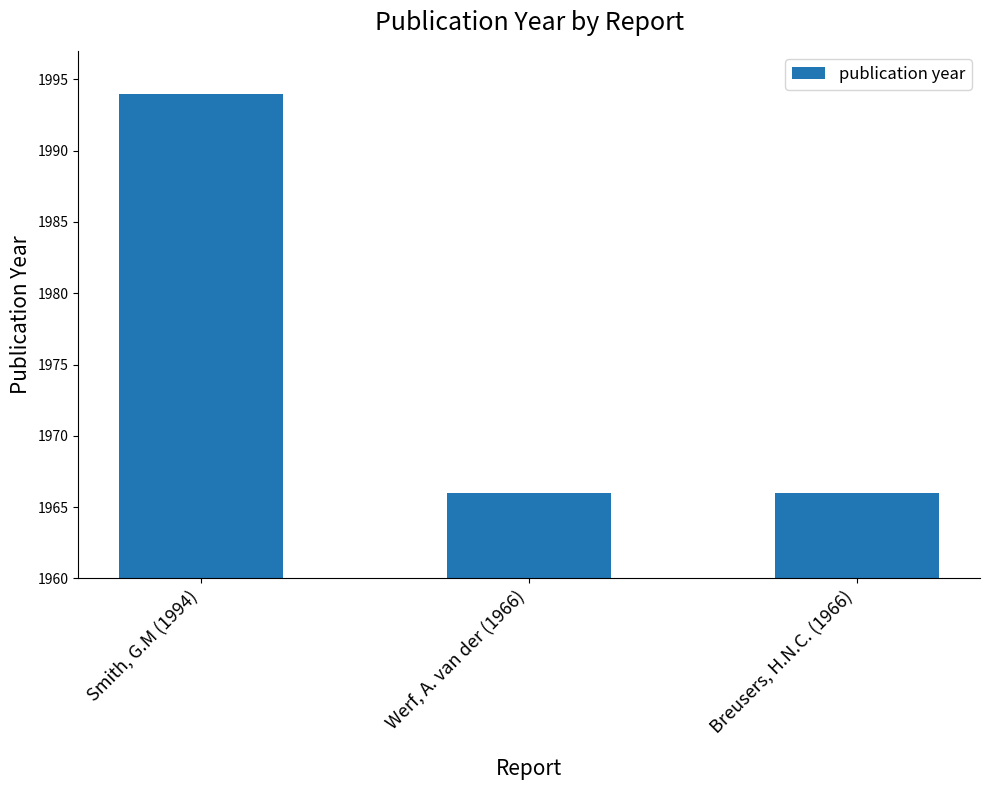

What is the average value?

1975